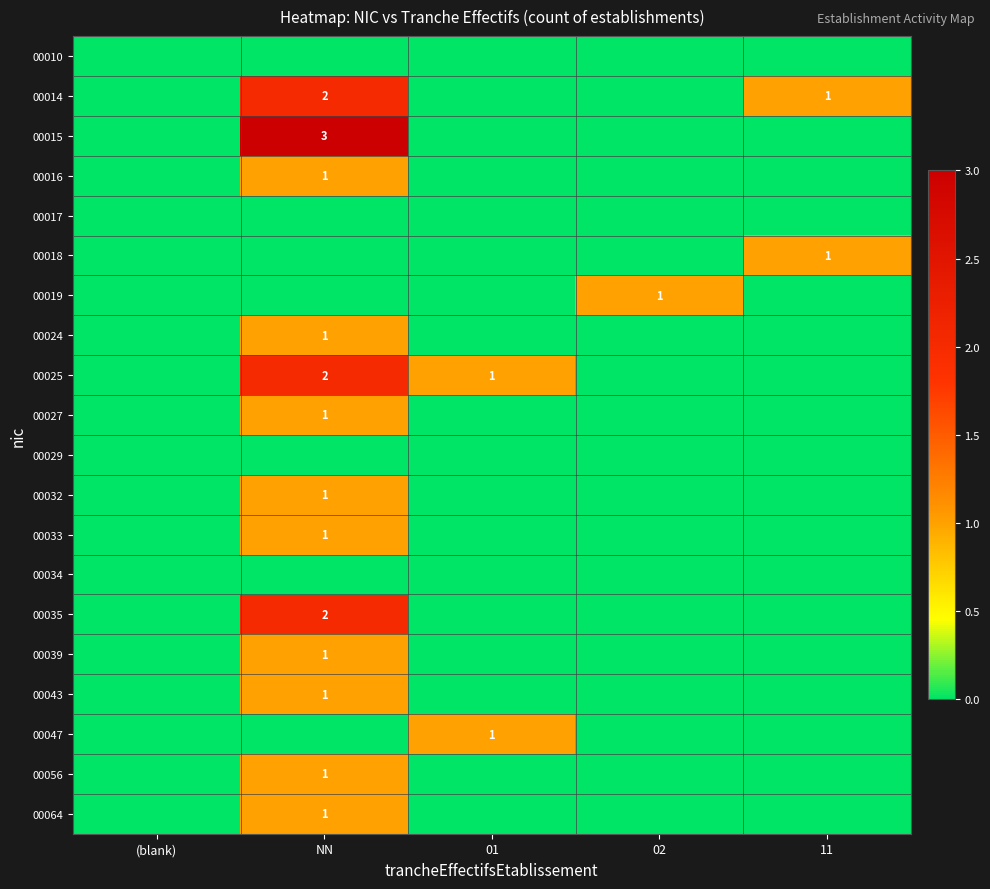

What is the total value across all series at 01?

2